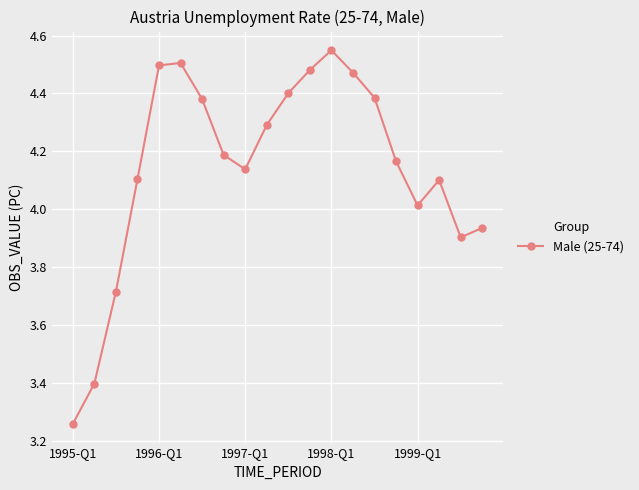

How many points are lower than both their immediate neighbors (excluding endpoints)?

3